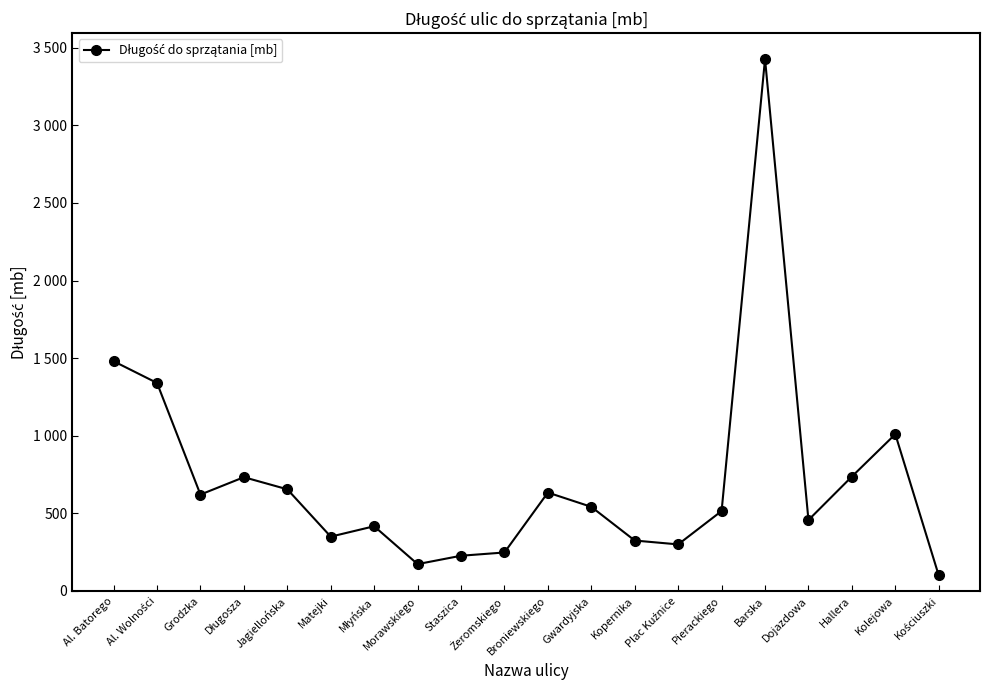

How many interior local valleys (lower than both neighbors) does the data have?

5